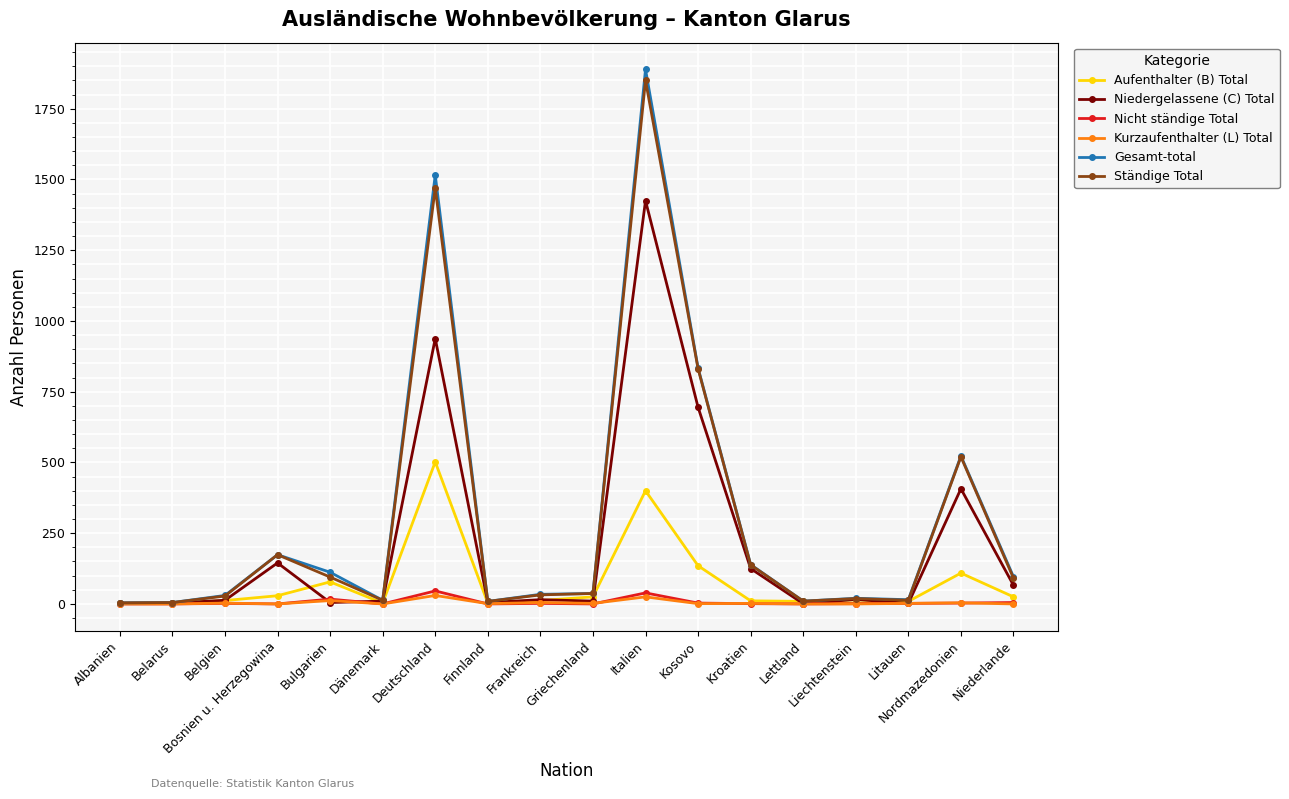

How many distinct data groups are displayed?

6